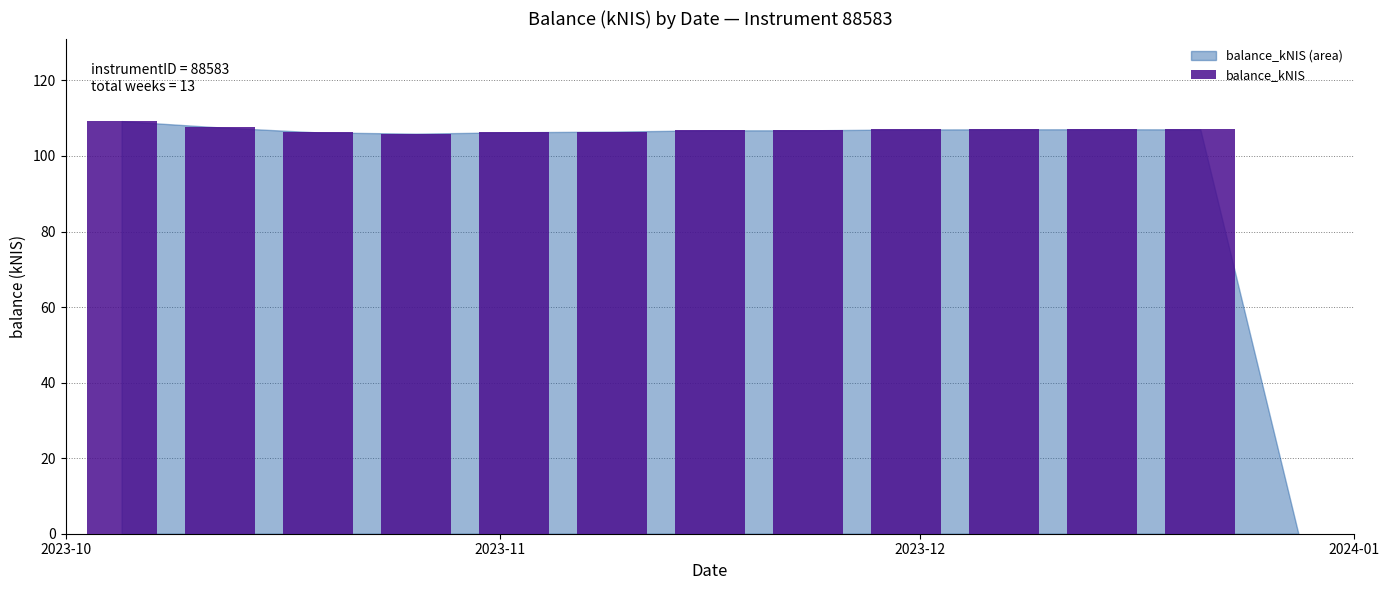

What is the sum of all values?

1283.4